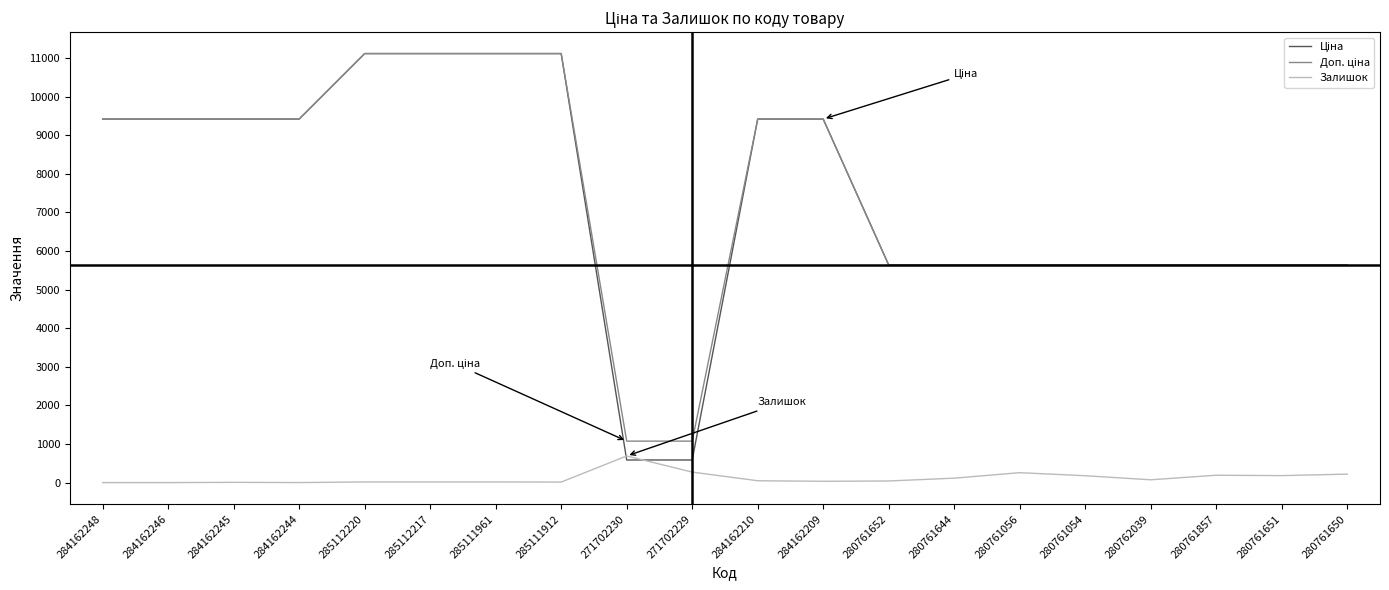

What is the highest value of the Залишок series?

690.0